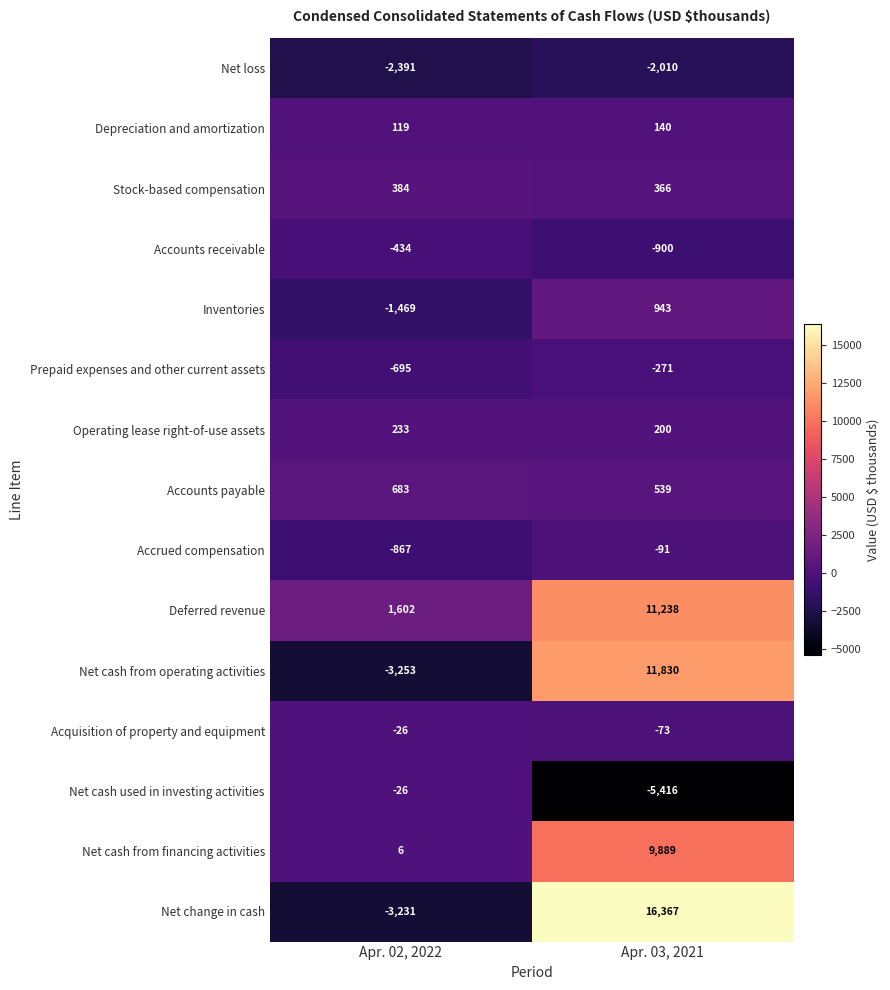

Reading left to right, what are all the values shown in this chart?

Net loss: -2391	-2010
Depreciation and amortization: 119	140
Stock-based compensation: 384	366
Accounts receivable: -434	-900
Inventories: -1469	943
Prepaid expenses and other current assets: -695	-271
Operating lease right-of-use assets: 233	200
Accounts payable: 683	539
Accrued compensation: -867	-91
Deferred revenue: 1602	11238
Net cash from operating activities: -3253	11830
Acquisition of property and equipment: -26	-73
Net cash used in investing activities: -26	-5416
Net cash from financing activities: 6	9889
Net change in cash: -3231	16367